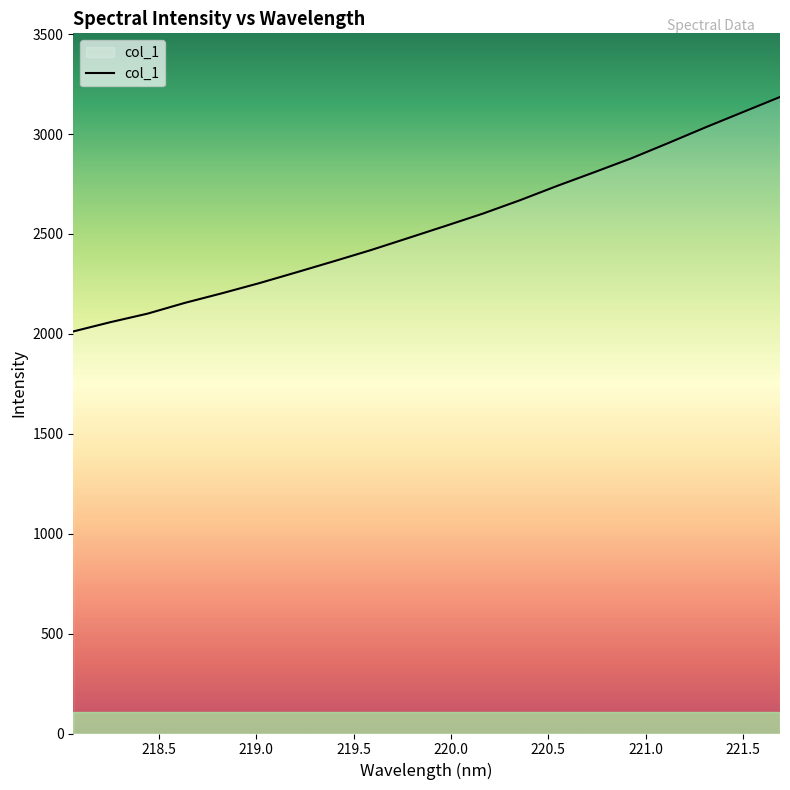

What is the maximum value shown in the chart?

3185.5